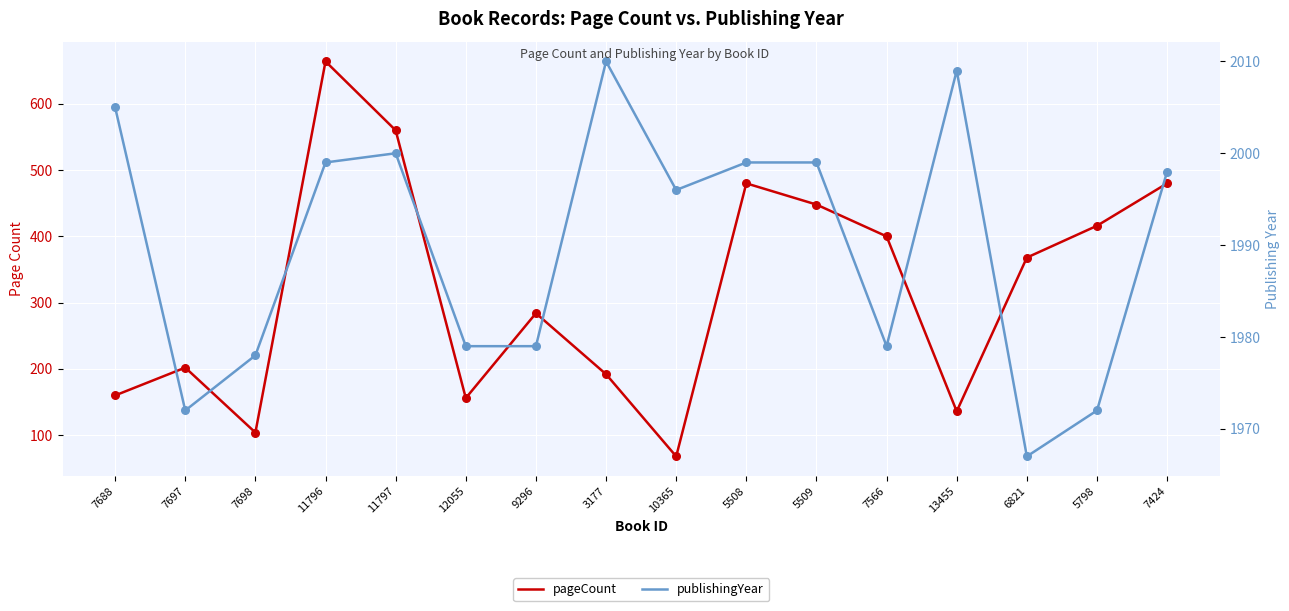

What are all the series names shown in the legend?

pageCount, publishingYear